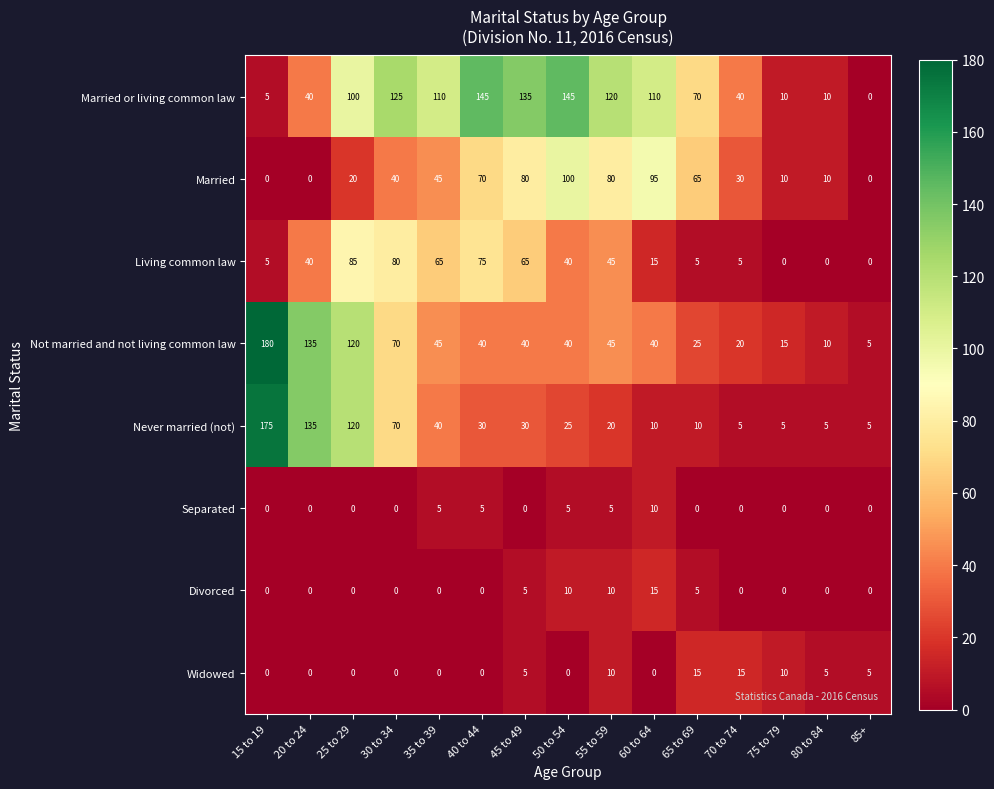

What is the total value across all series at 50 to 54?

365